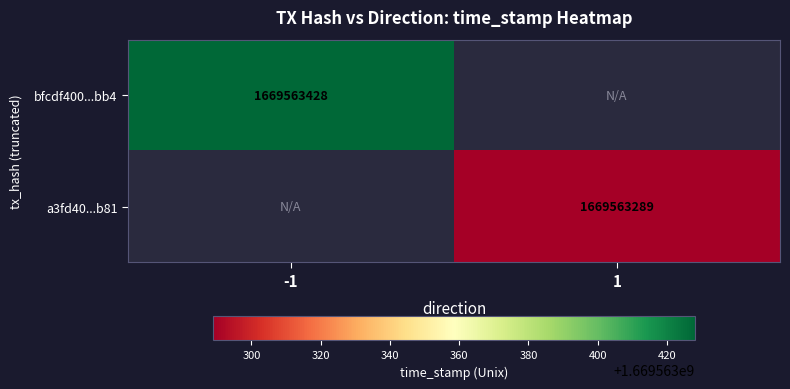

True or false: a3fd40...b81 has a value of 1154179424 at 1.

False